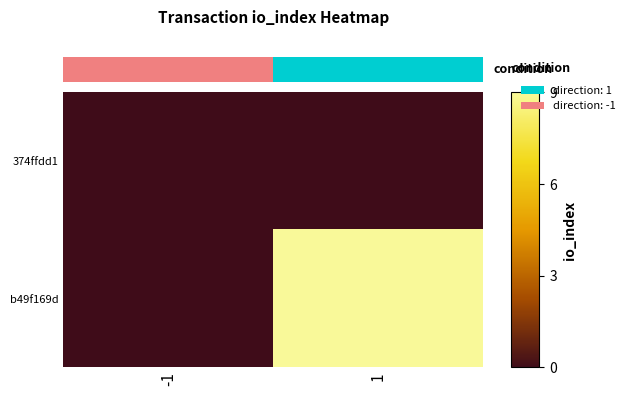

The value of b49f169d at 1 is 16. True or false?

False